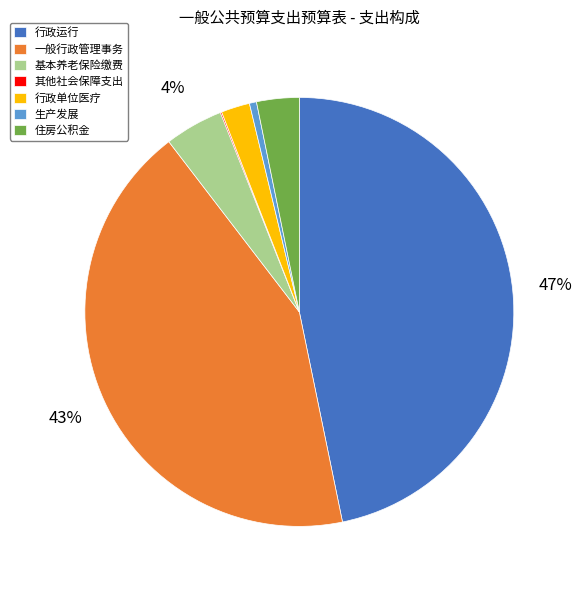

True or false: 住房公积金 accounts for 18% of the total.

False